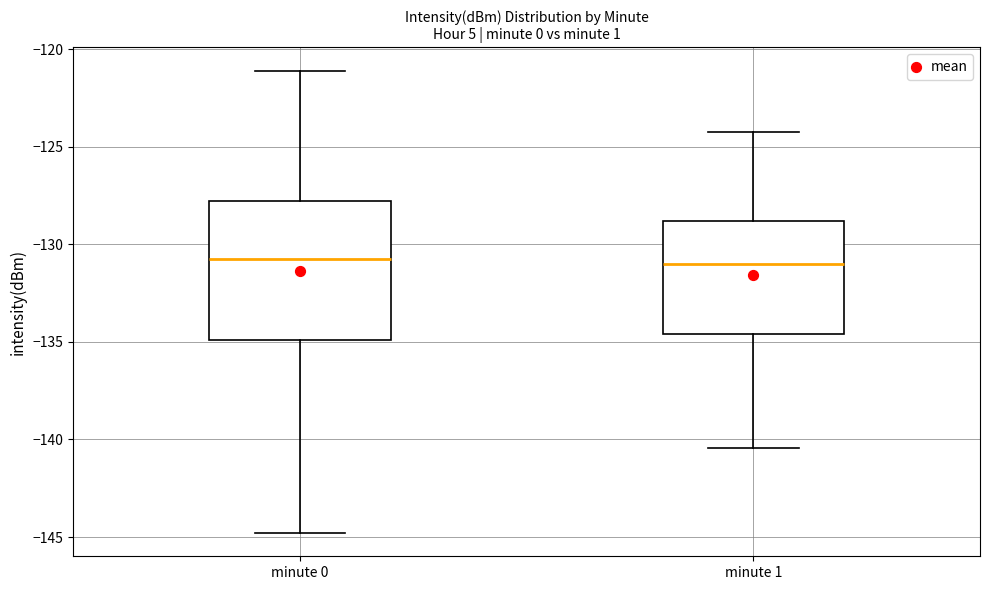

Which box is the tallest, from its lower edge to its upper edge?

minute 0